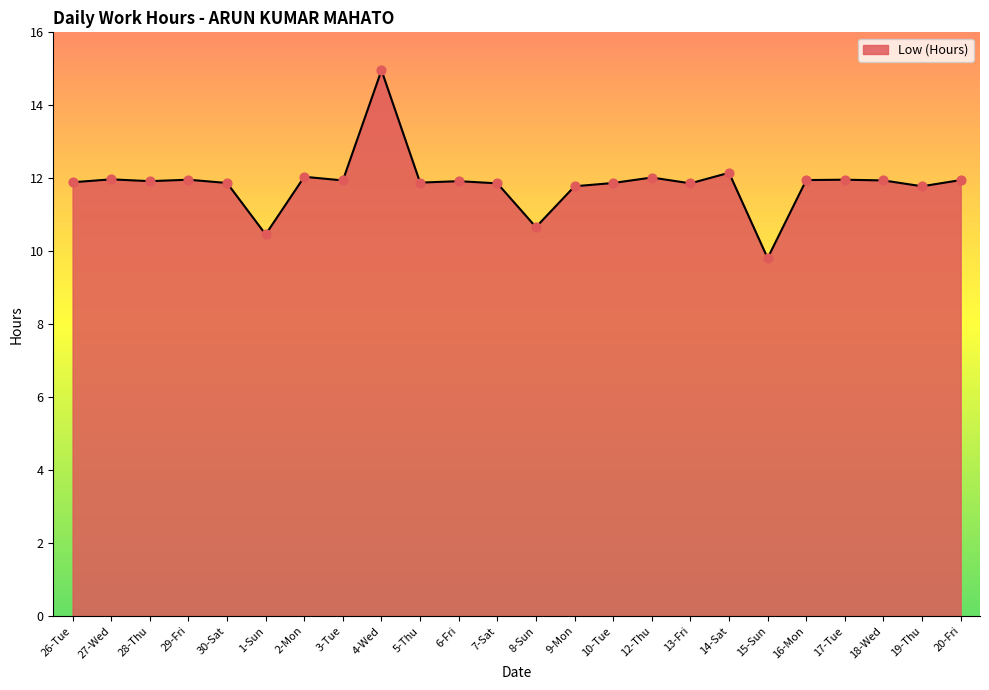

What is the change in value from 1-Sun to 18-Wed?

+1.5